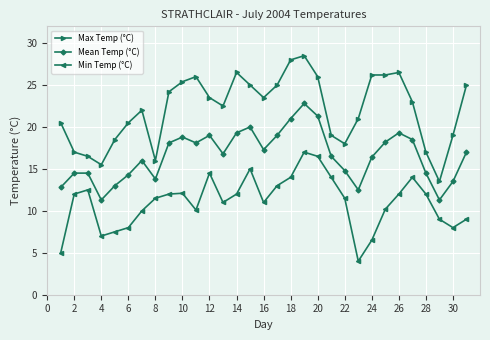

What is the sum of all Max Temp (°C) values?

685.0